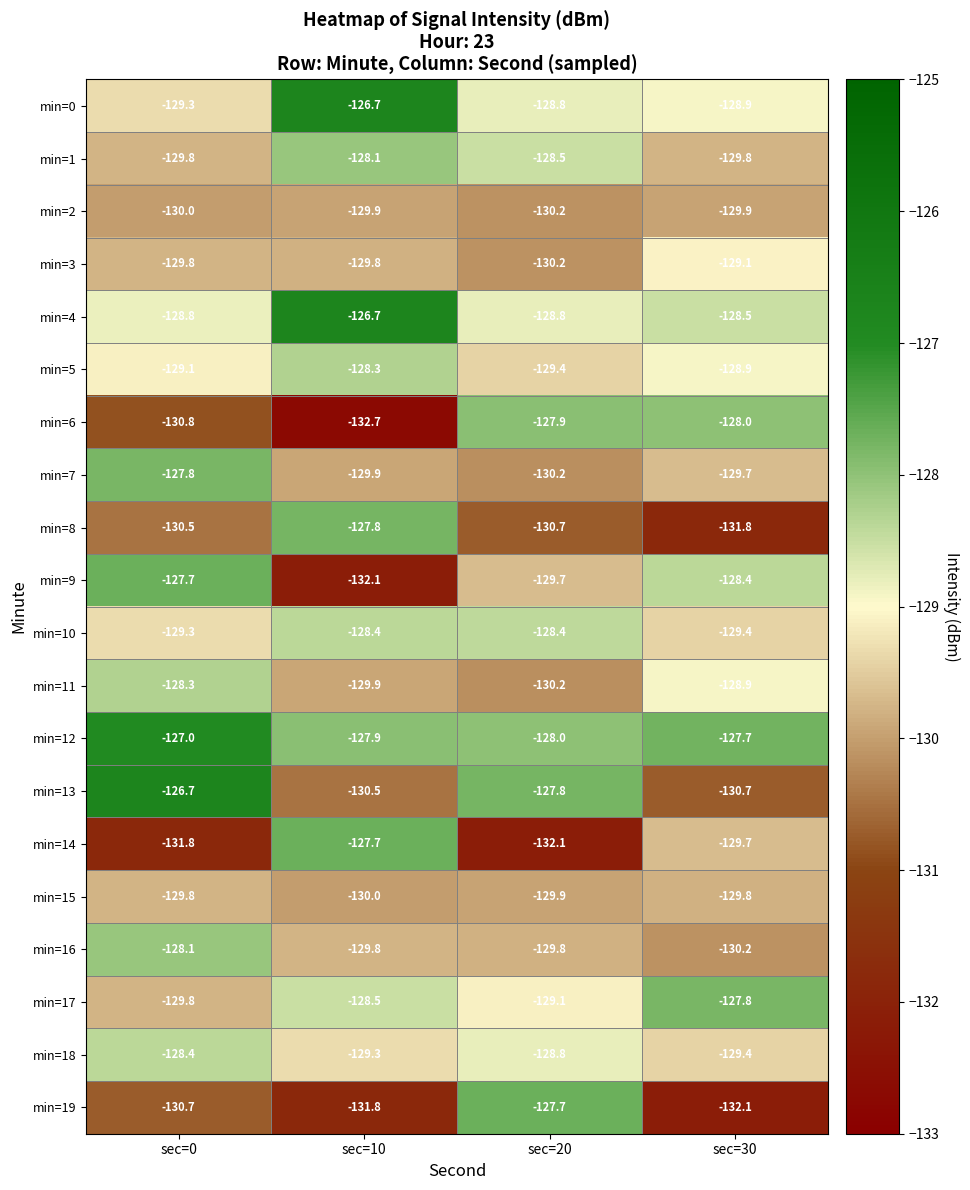

At which category does the chart reach its minimum across all series?

sec=10